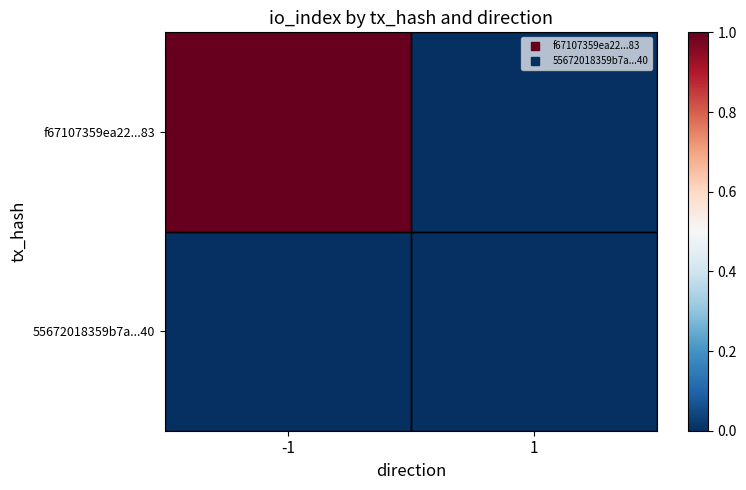

Which series changed the most between -1 and 1?

f67107359ea22...83